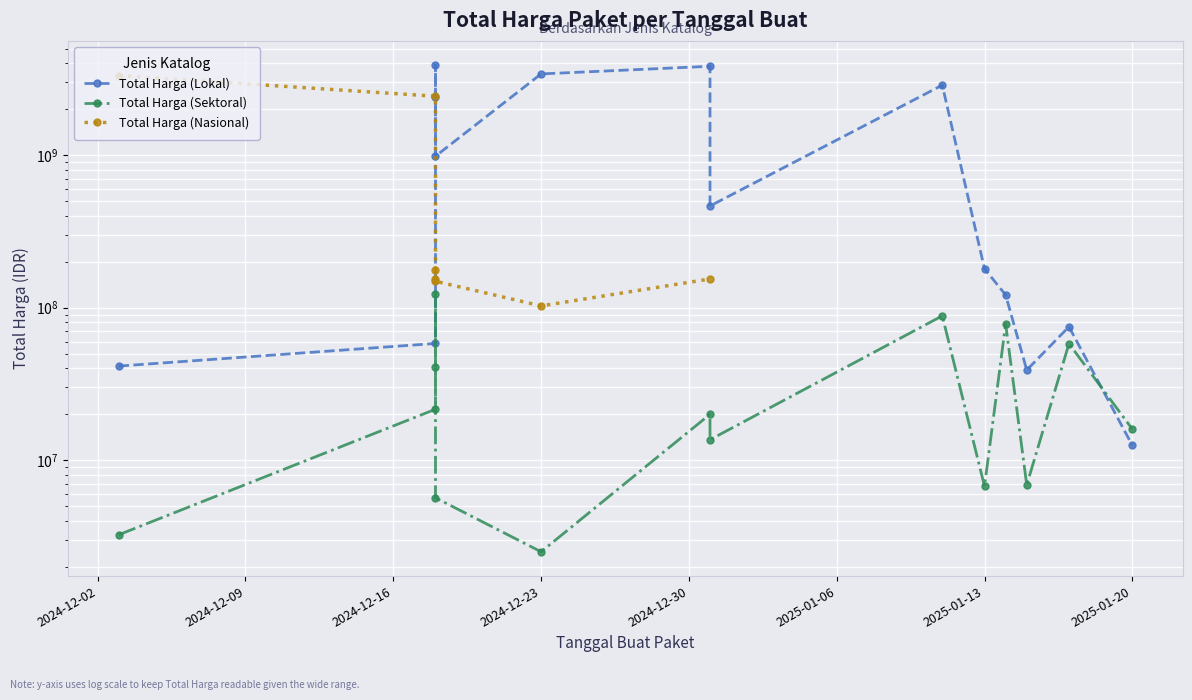

Where is Total Harga (Sektoral) nearest to the value 62971000?

2025-01-17